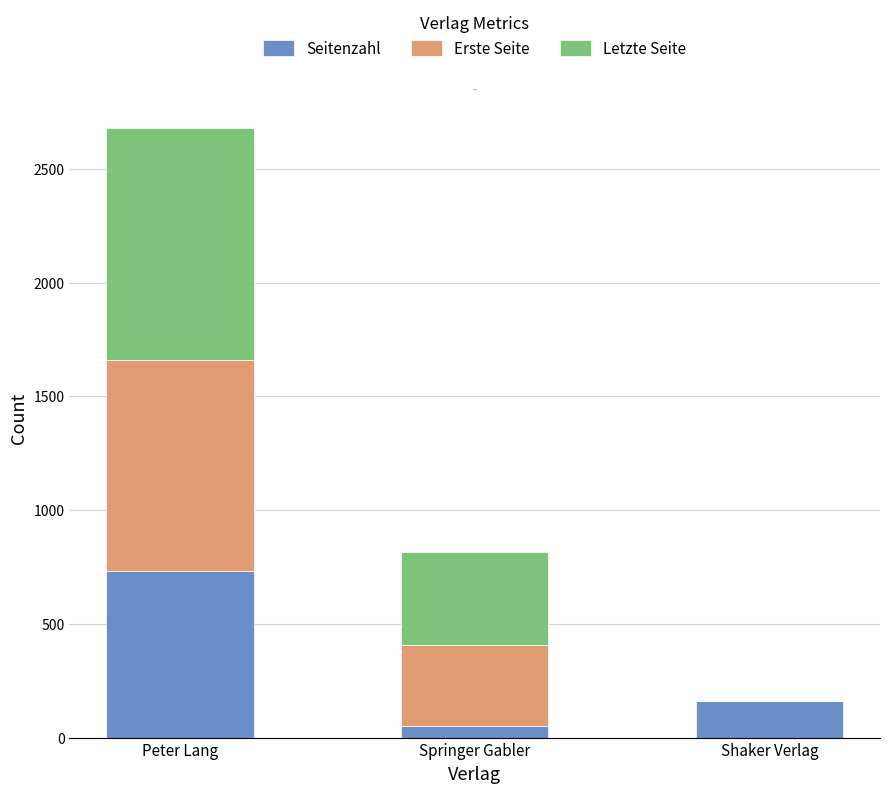

What is the total value across all series at Peter Lang?

2679